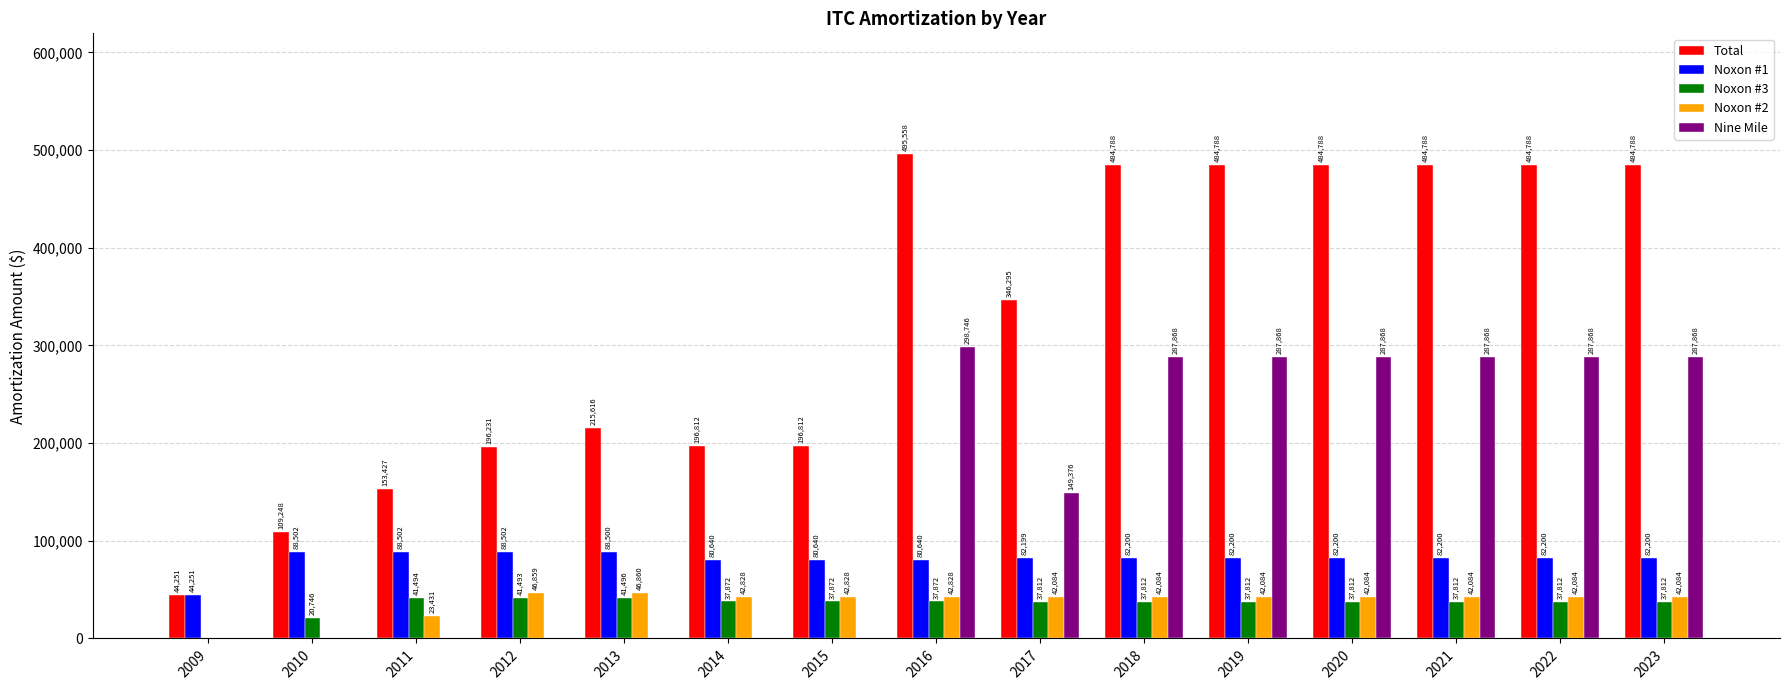

What are all the series names shown in the legend?

Total, Noxon #1, Noxon #3, Noxon #2, Nine Mile